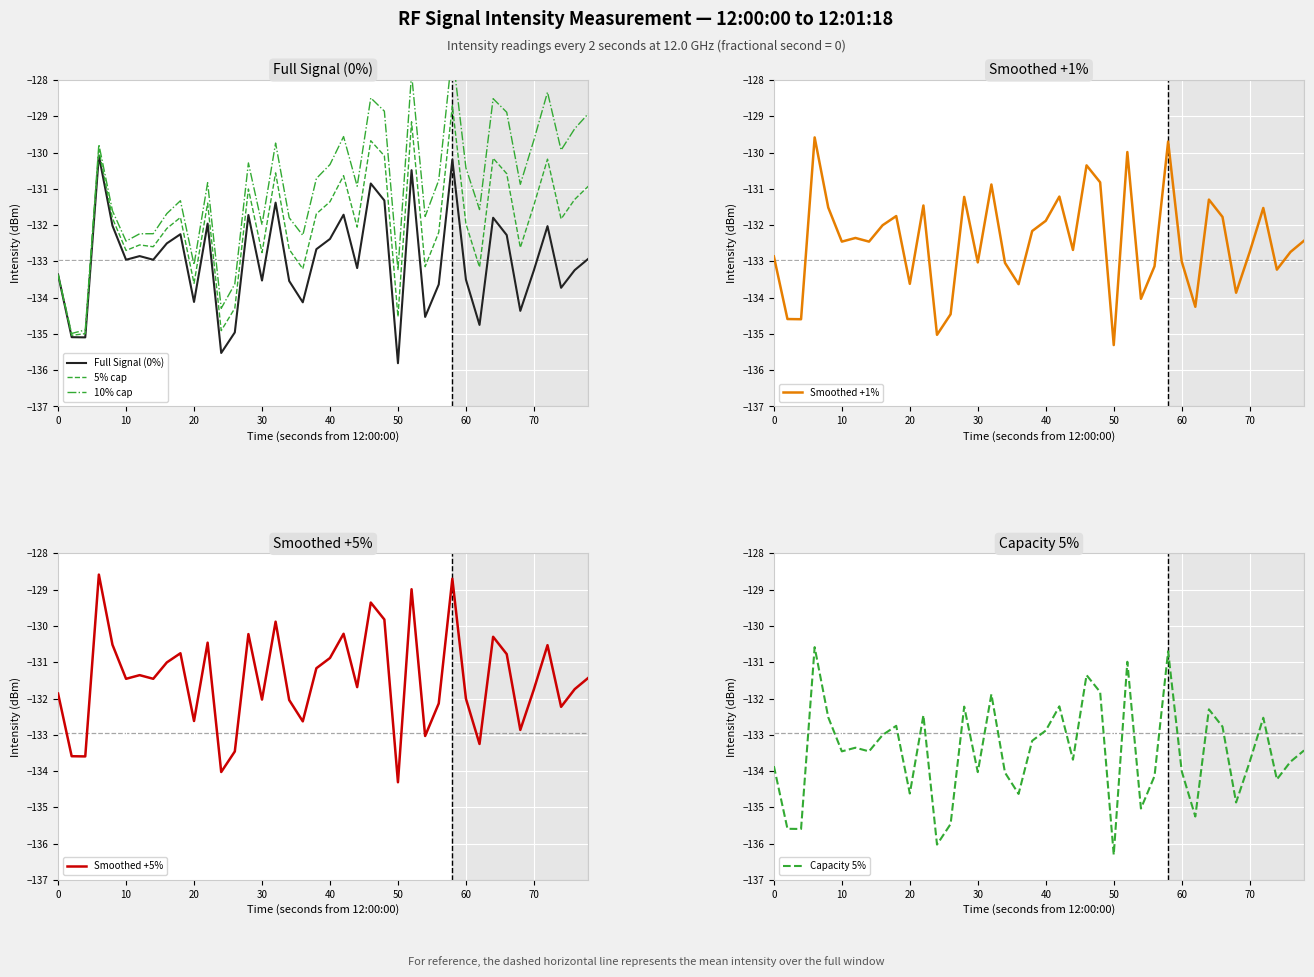

What value does the 5% cap series have at 0?

-133.4